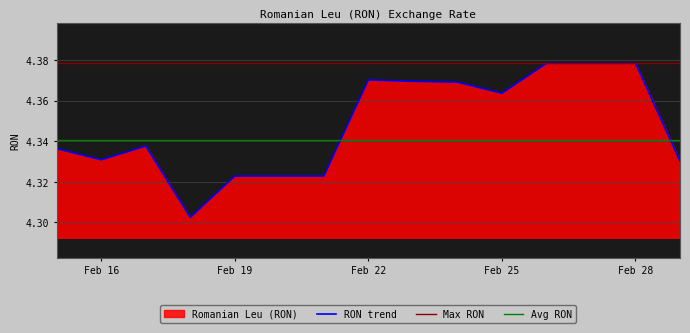

What is the greatest value displayed?

4.4